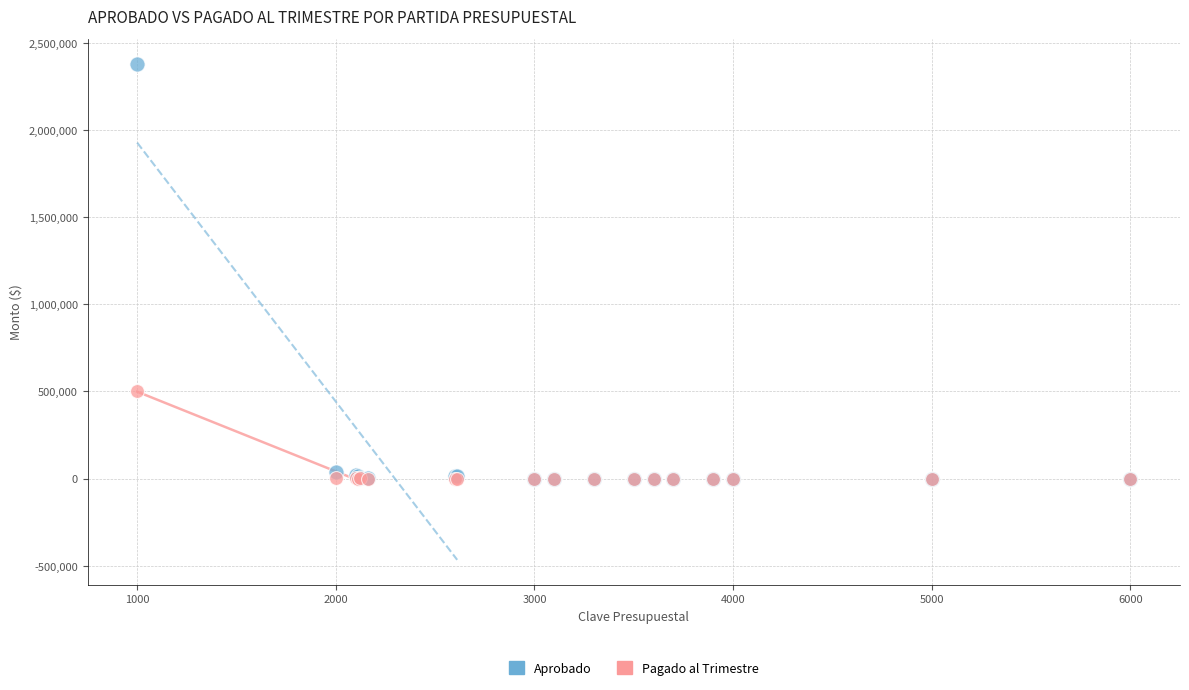

Across all series, what Y value is closest to 1190588?

502563.0